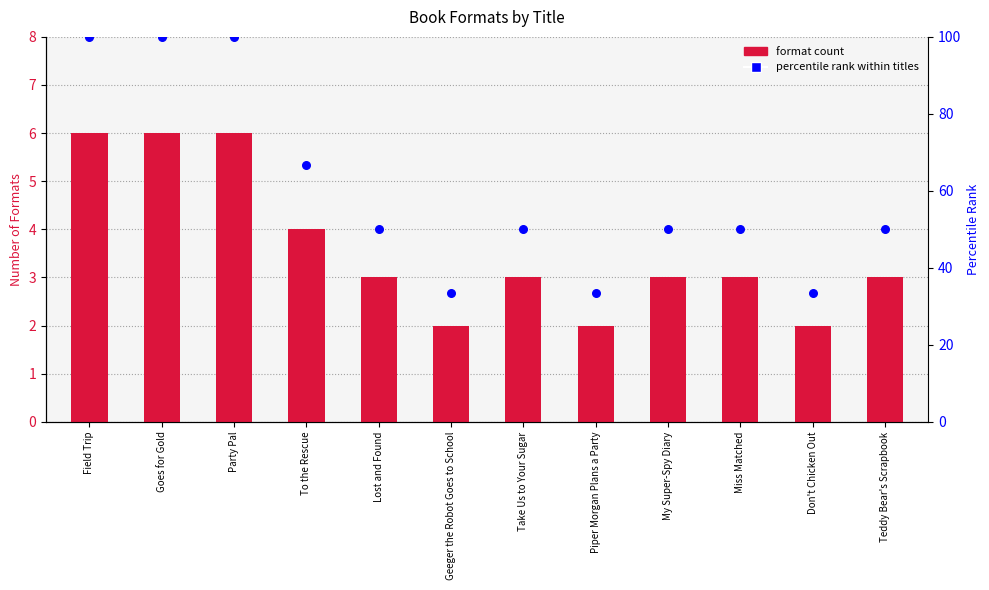

Is the value of format count at Take Us to Your Sugar greater than the value of percentile rank within titles at Goes for Gold?

No